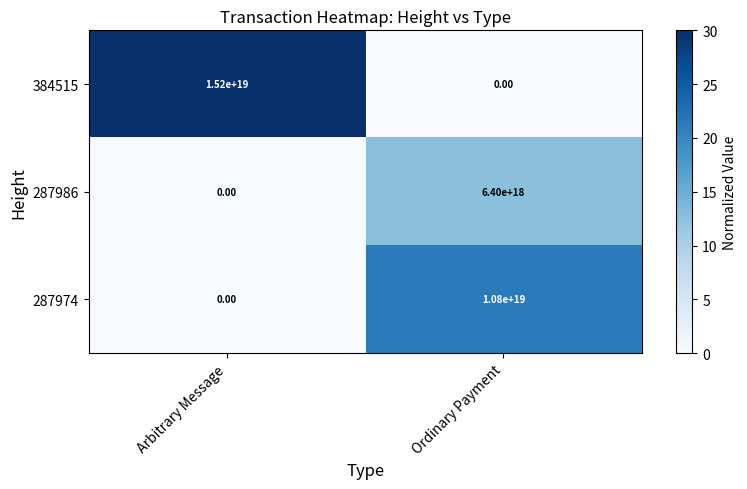

How many data points in 384515 are less than 15200000000000000000?

1